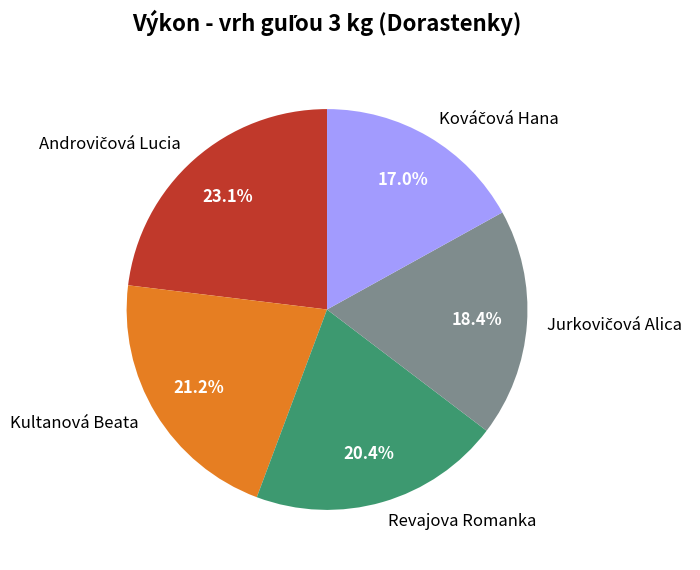

Is it true that Kultanová Beata is 21% of the pie?

True